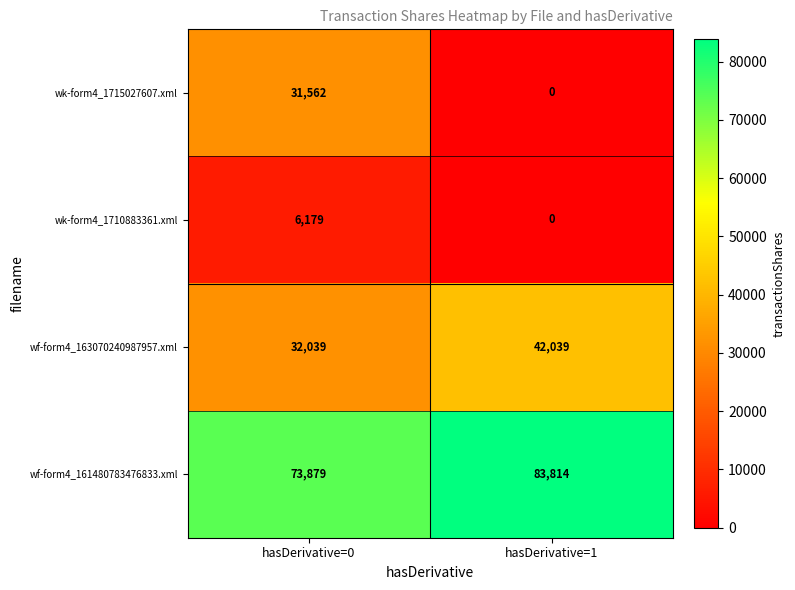

Reading right to left, what are all the values shown in this chart?

wk-form4_1715027607.xml: hasDerivative=1=0	hasDerivative=0=31562
wk-form4_1710883361.xml: hasDerivative=1=0	hasDerivative=0=6179
wf-form4_163070240987957.xml: hasDerivative=1=42039	hasDerivative=0=32039
wf-form4_161480783476833.xml: hasDerivative=1=83814	hasDerivative=0=73879